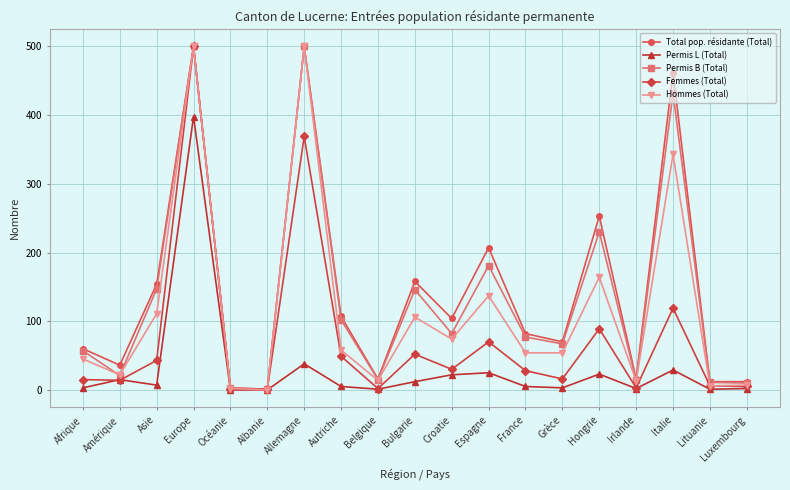

What is the highest value of the Permis B (Total) series?

500